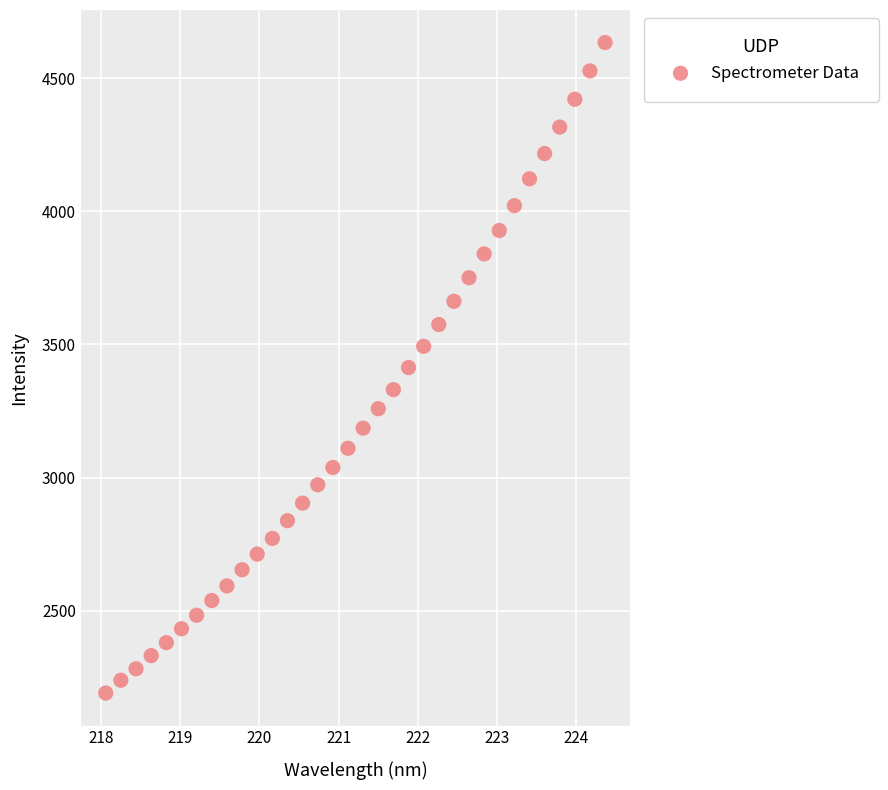

What is the range of Y values (max minus min)?

2444.6